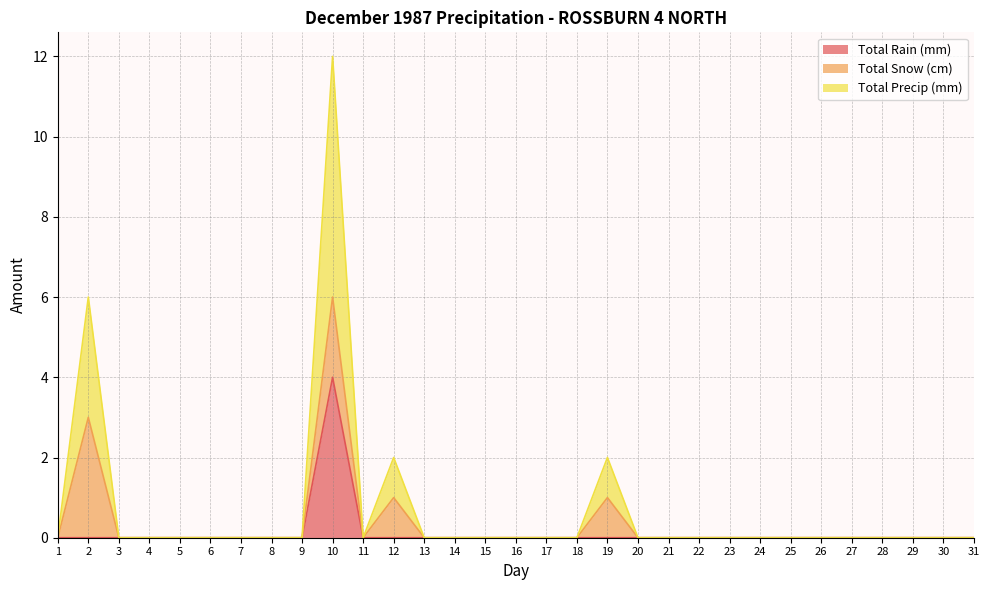

Rank the categories by Total Rain (mm) value from highest to lowest.

10, 1, 2, 3, 4, 5, 6, 7, 8, 9, 11, 12, 13, 14, 15, 16, 17, 18, 19, 20, 21, 22, 23, 24, 25, 26, 27, 28, 29, 30, 31